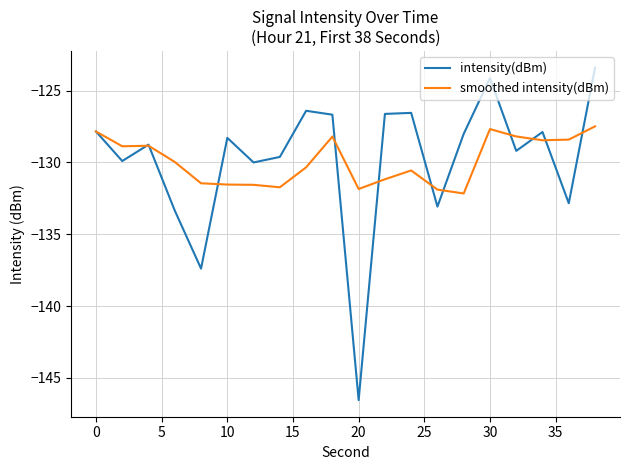

True or false: smoothed intensity(dBm) has more than 1 interior local peaks.

True